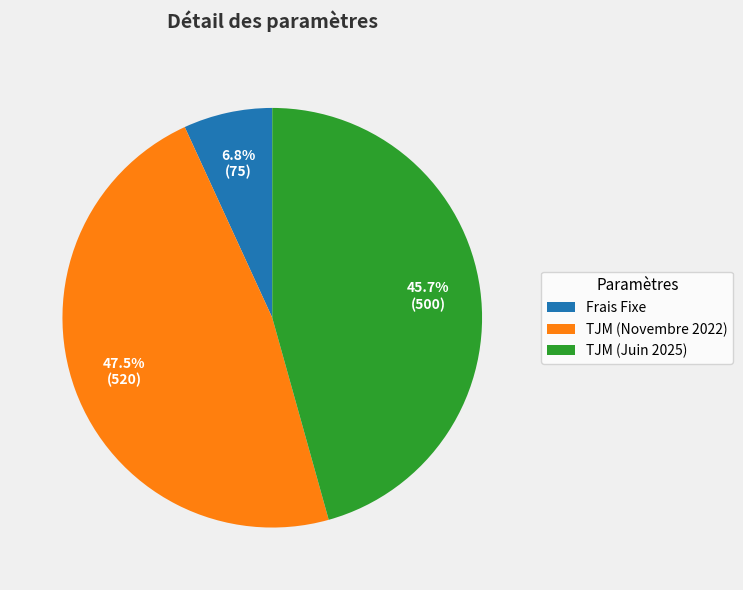

Count the number of slices in the pie.

3